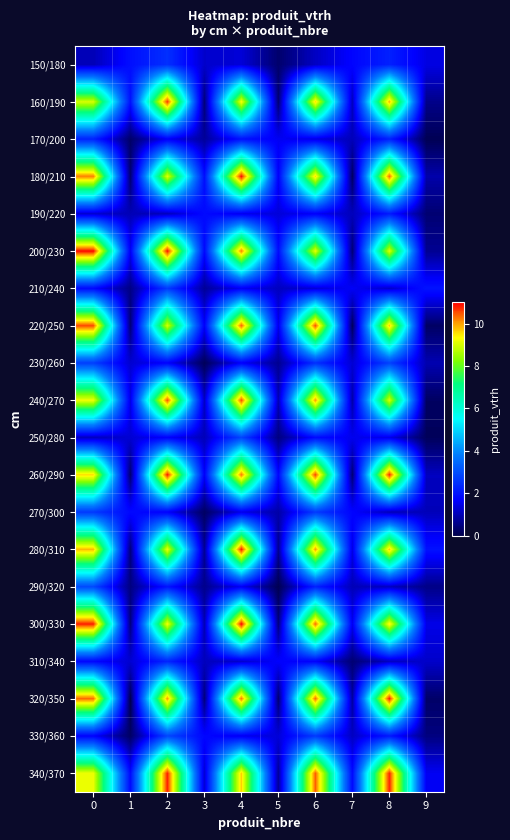

Which series has the largest total across all categories?

340/370